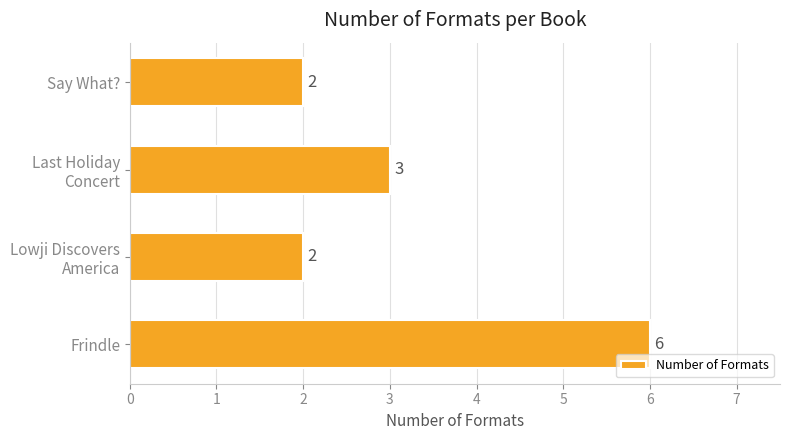

Is it true that the value at Say What? is 1?

False